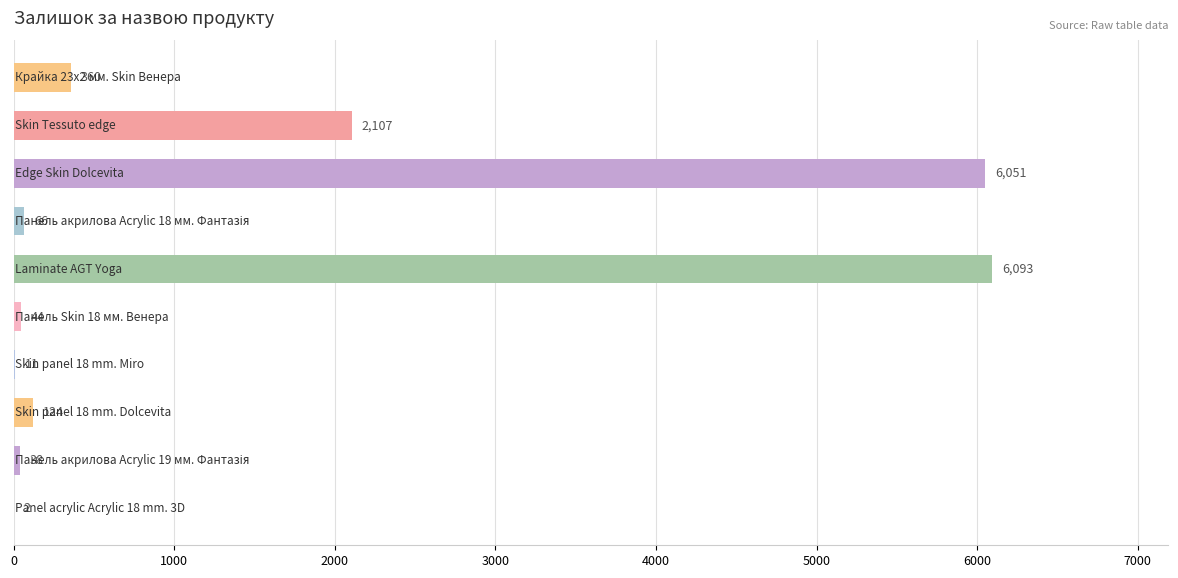

What is the sum of all values?

14896